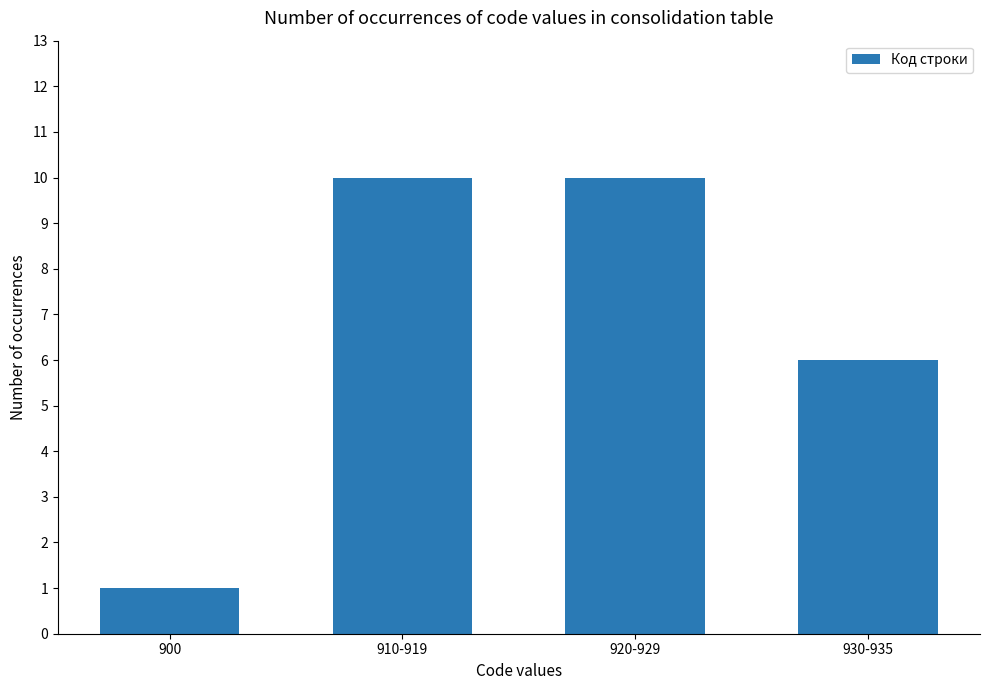

Reading left to right, extract all data points from this chart.

1	10	10	6